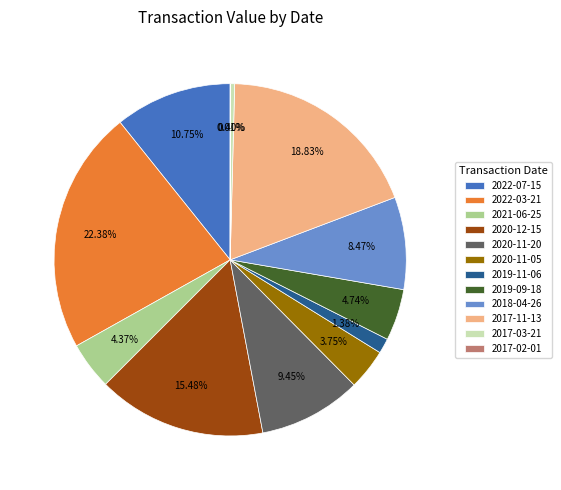

Is it true that 2019-09-18 is 5% of the pie?

True